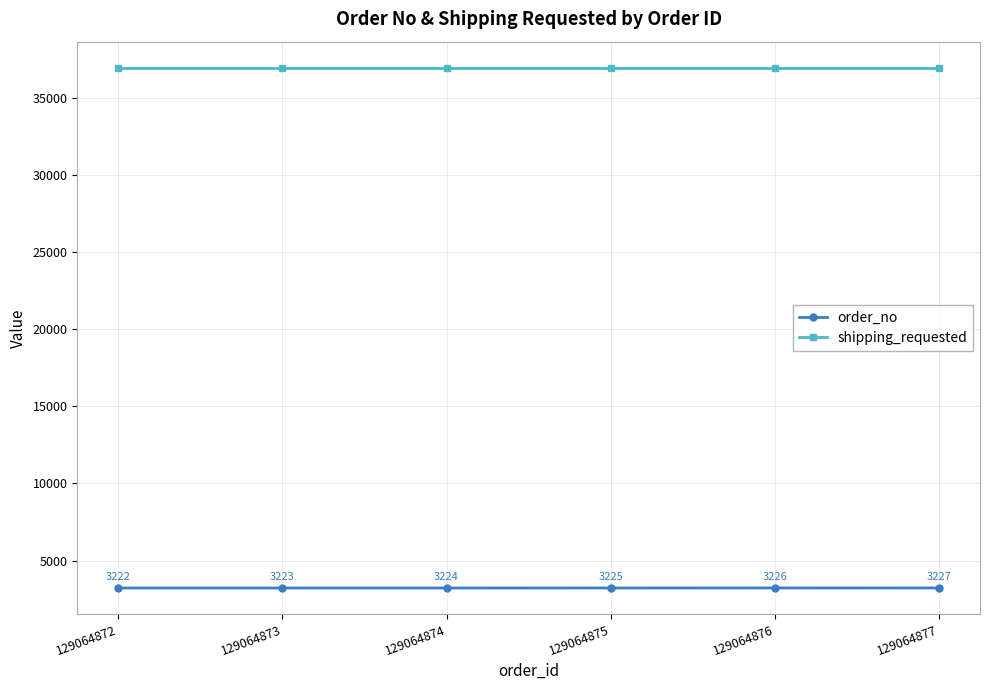

True or false: shipping_requested and order_no intersect in this chart.

False